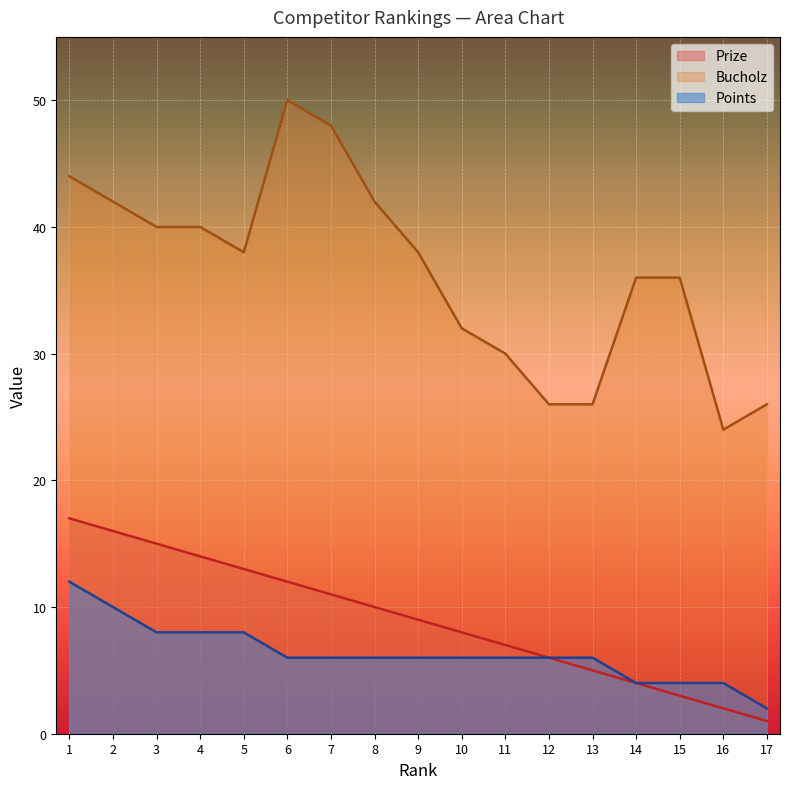

Between 2 and 12, which series saw the biggest shift?

Bucholz